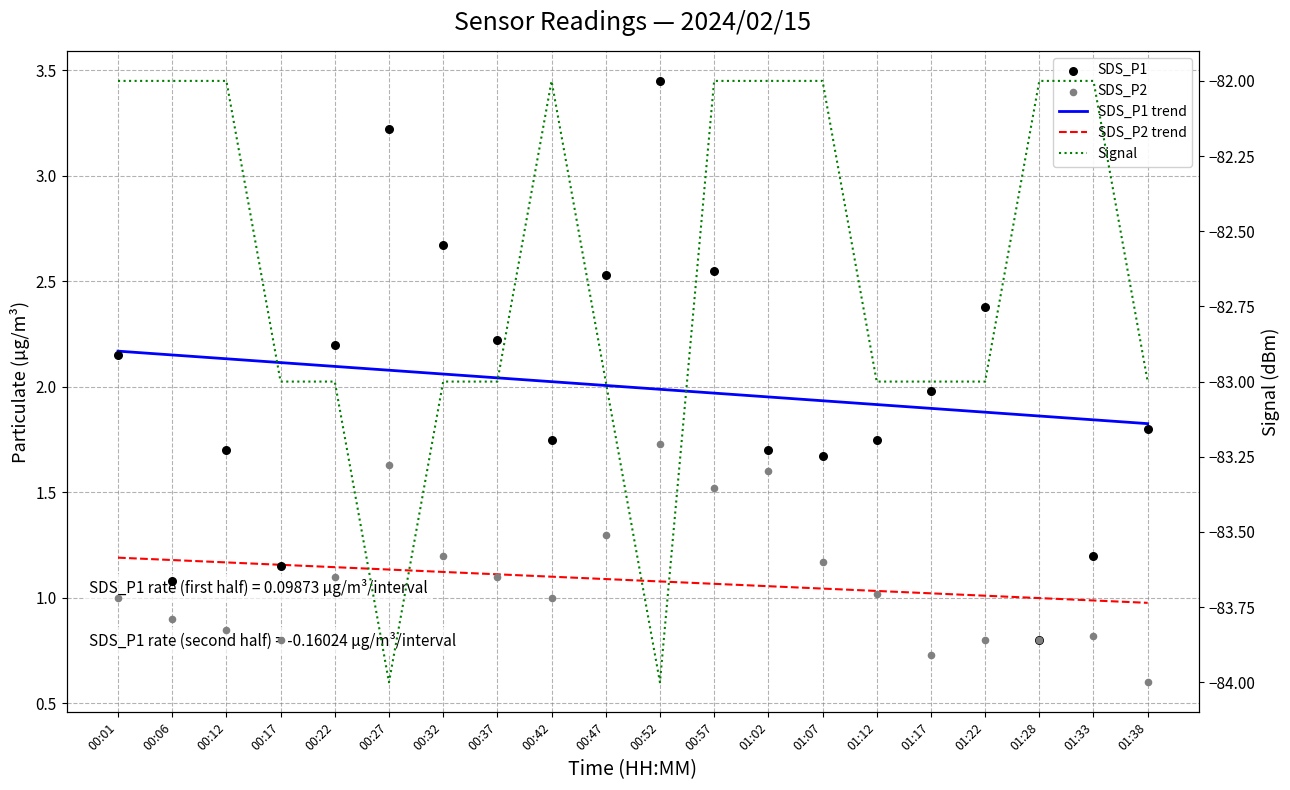

Which series reaches the maximum Y coordinate?

SDS_P1